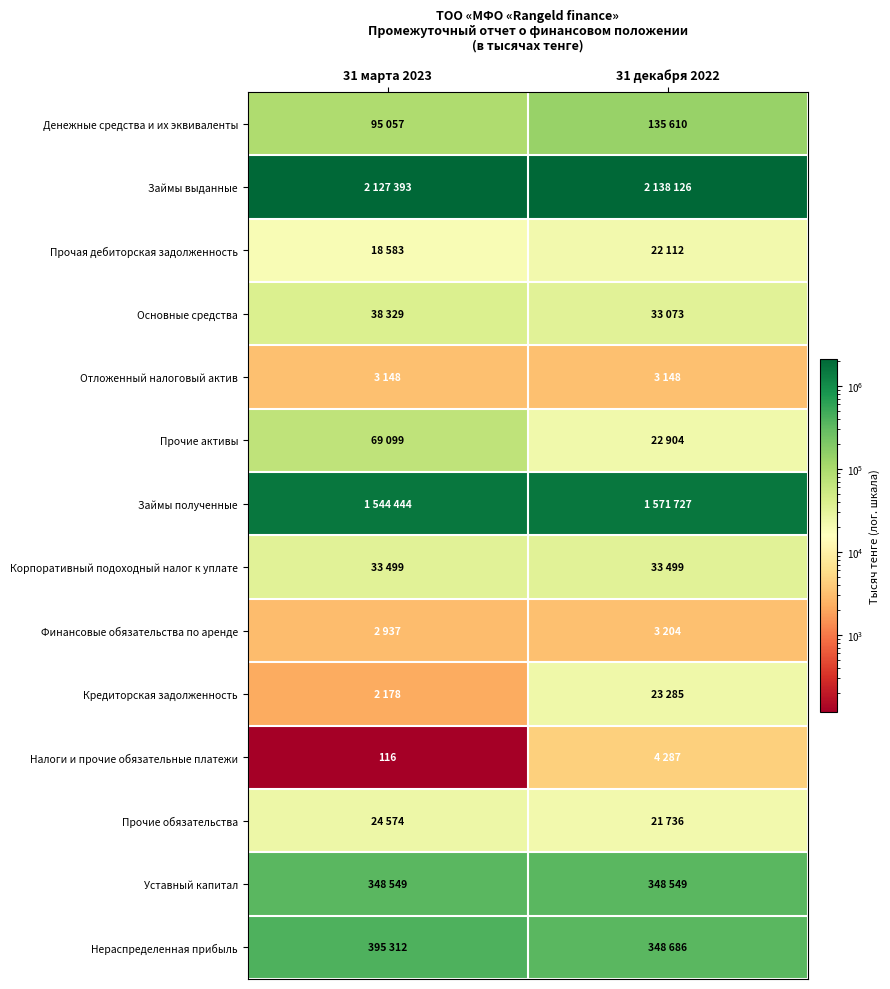

Where is Займы полученные nearest to the value 1558085?

31 марта 2023